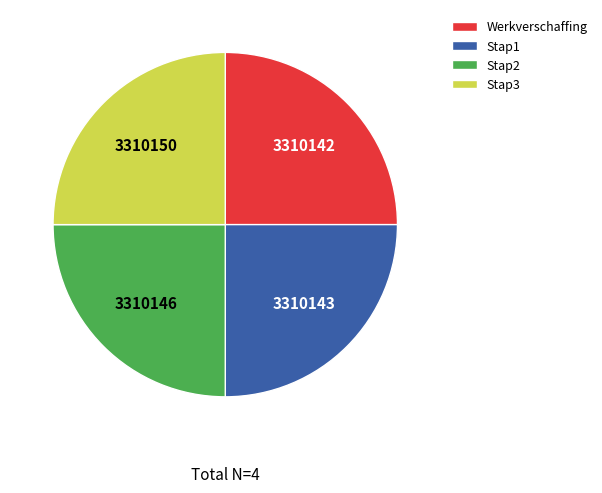

Is it true that Stap2 is 16% of the pie?

False